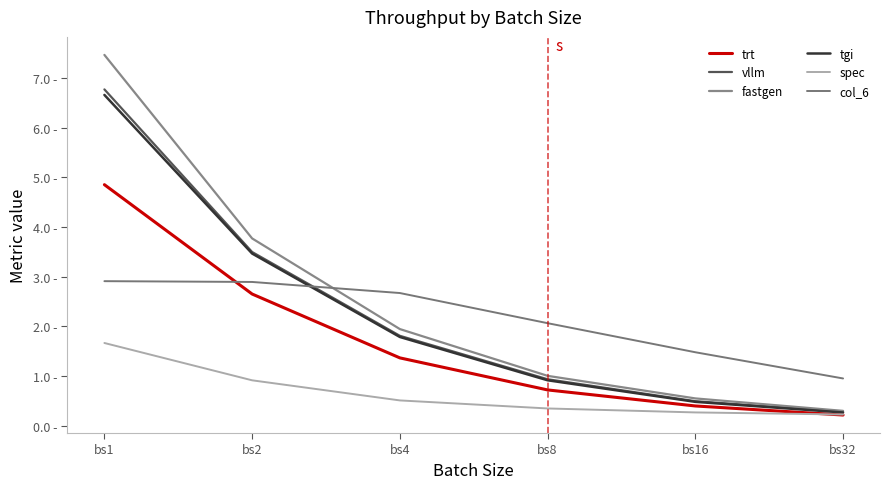

What is the difference between the maximum and minimum values in the fastgen series?

7.2